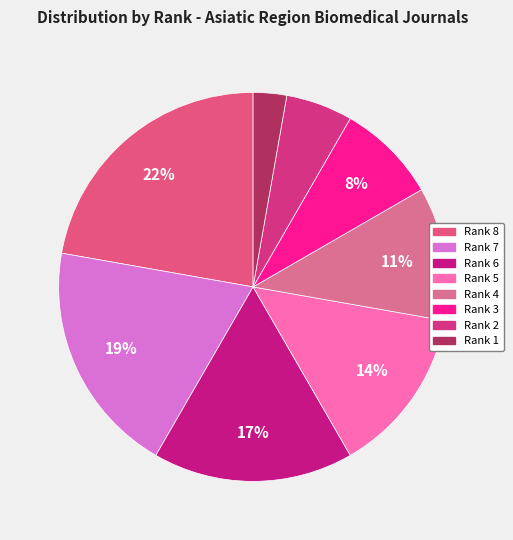

To the nearest percent, what portion does Rank 8 represent?

22%